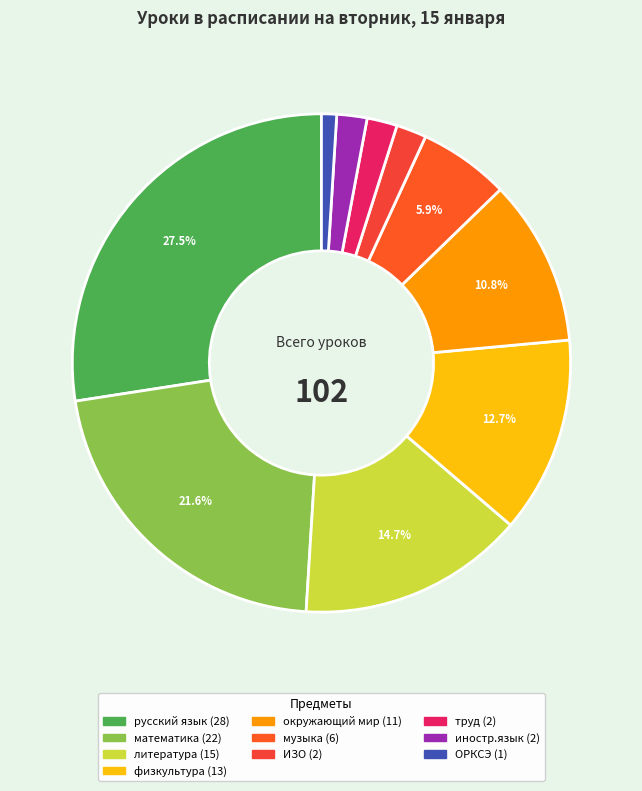

Which category has the biggest portion of the pie?

русский язык